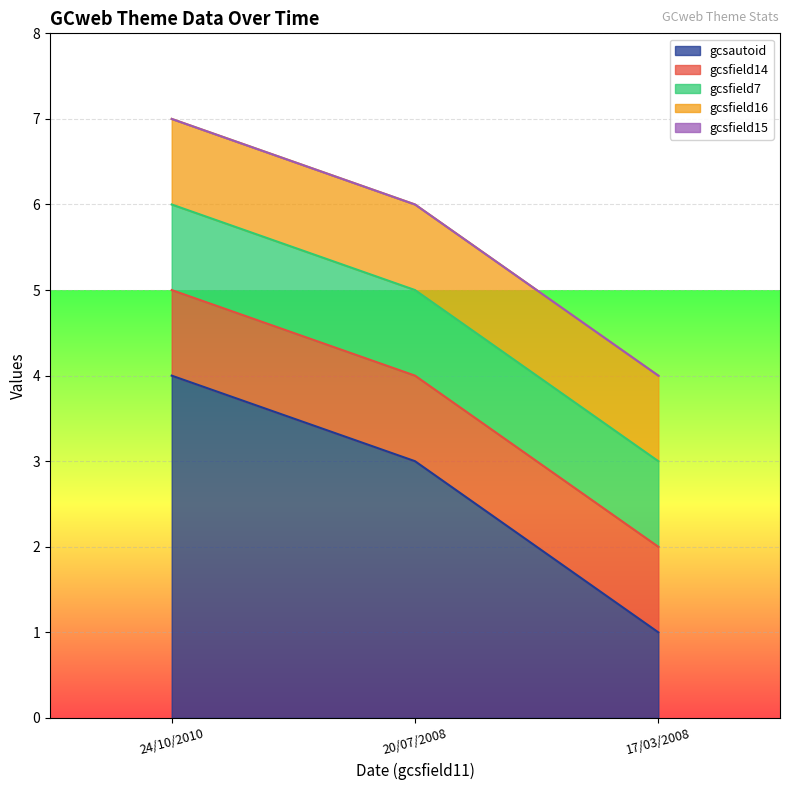

List the labels in order of gcsautoid value, smallest first.

17/03/2008, 20/07/2008, 24/10/2010